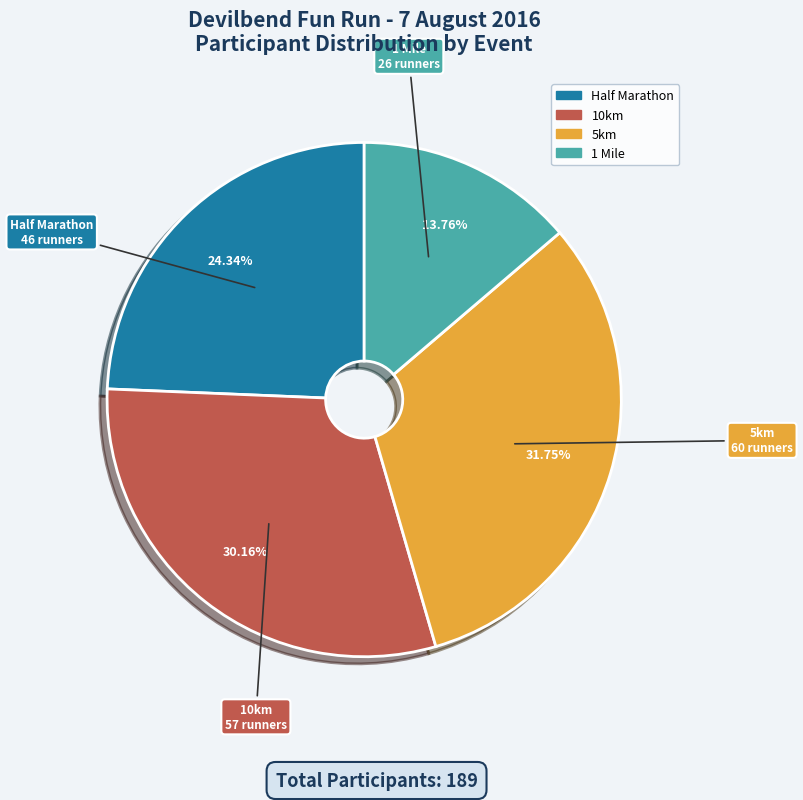

How many slices are in this pie chart?

4